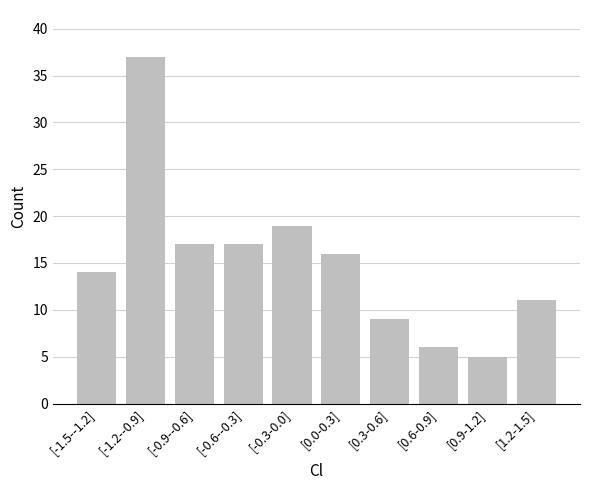

Reading left to right, extract all data points from this chart.

14	37	17	17	19	16	9	6	5	11